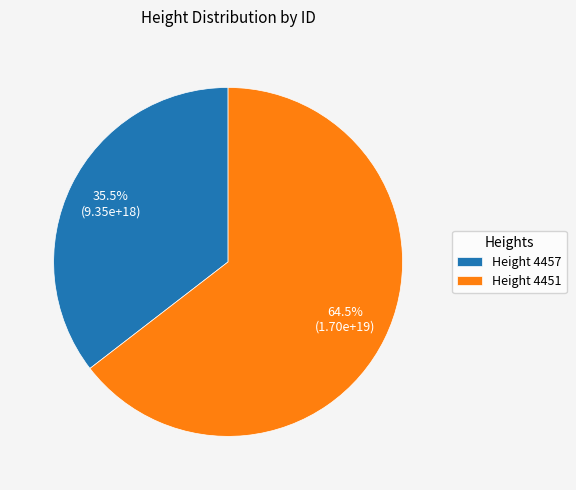

Which has a higher value, Height 4457 or Height 4451?

Height 4451